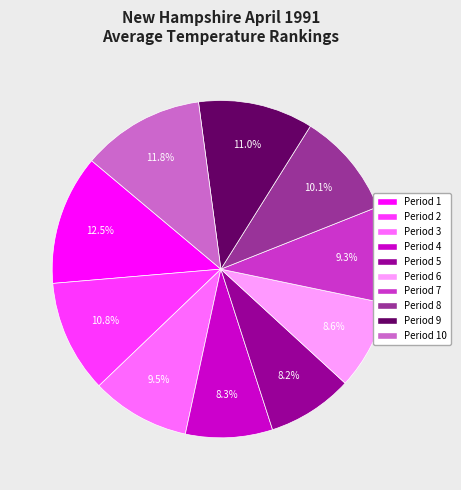

Does any single category account for the majority?

No